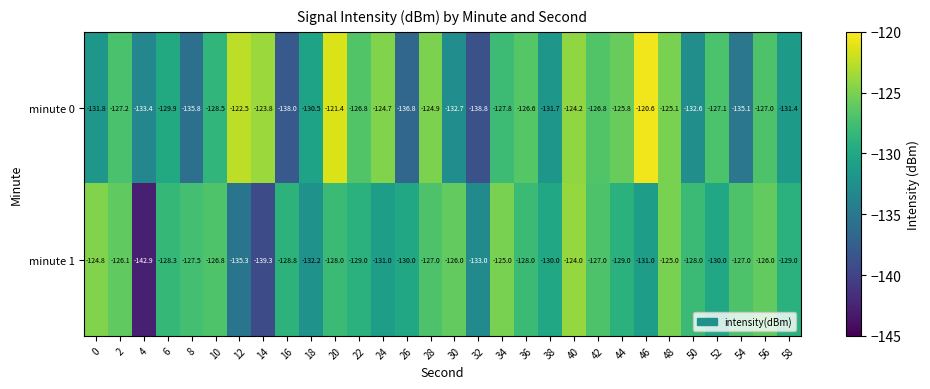

Which series has the largest range (max minus min)?

minute 1